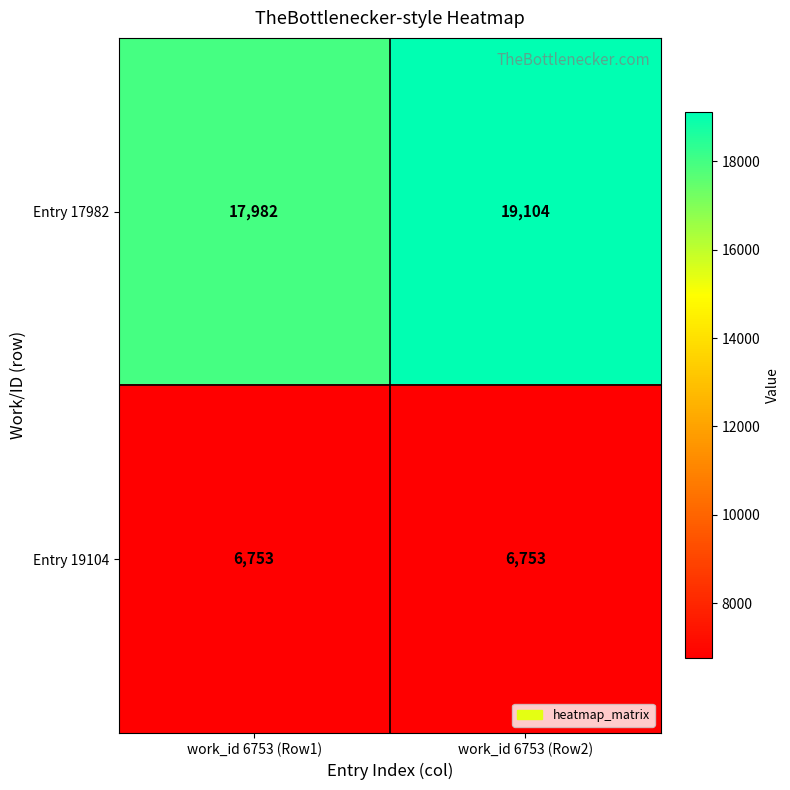

What is the sum of the Entry 17982 values at work_id 6753 (Row1) and work_id 6753 (Row2)?

37086